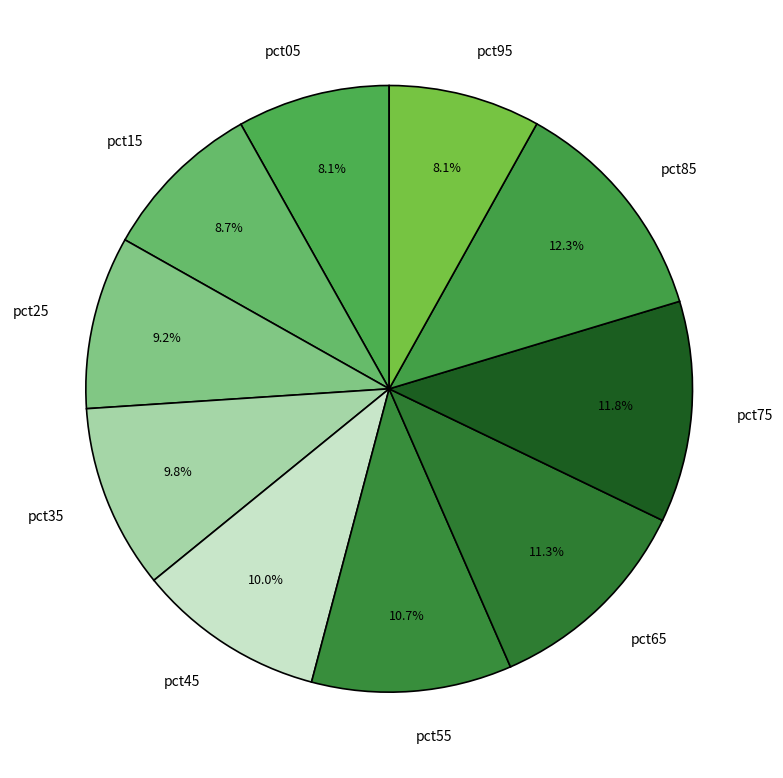

Do pct05 and pct85 together represent more than half of the pie?

No